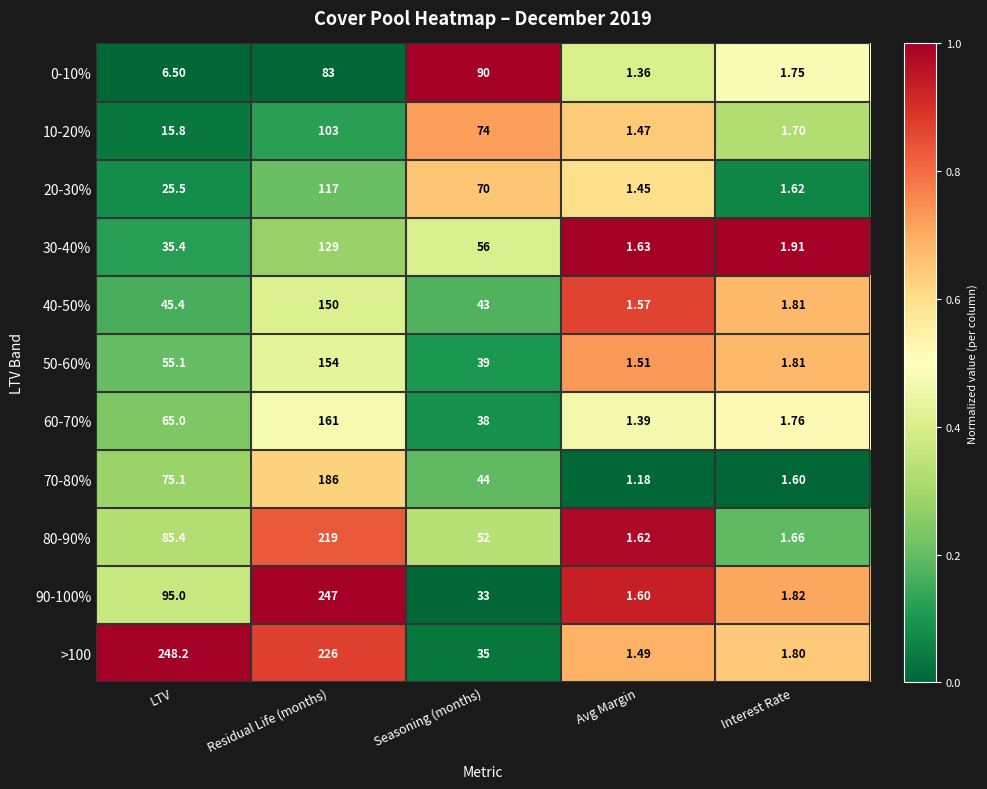

How many distinct data groups are displayed?

11